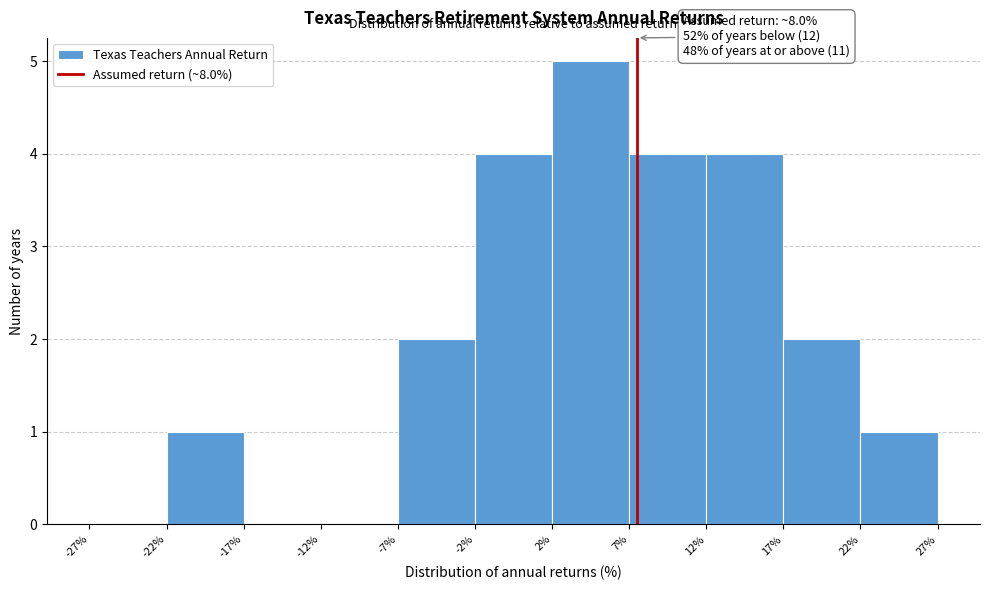

Which range on the x-axis has the tallest bar?

2% to 7%